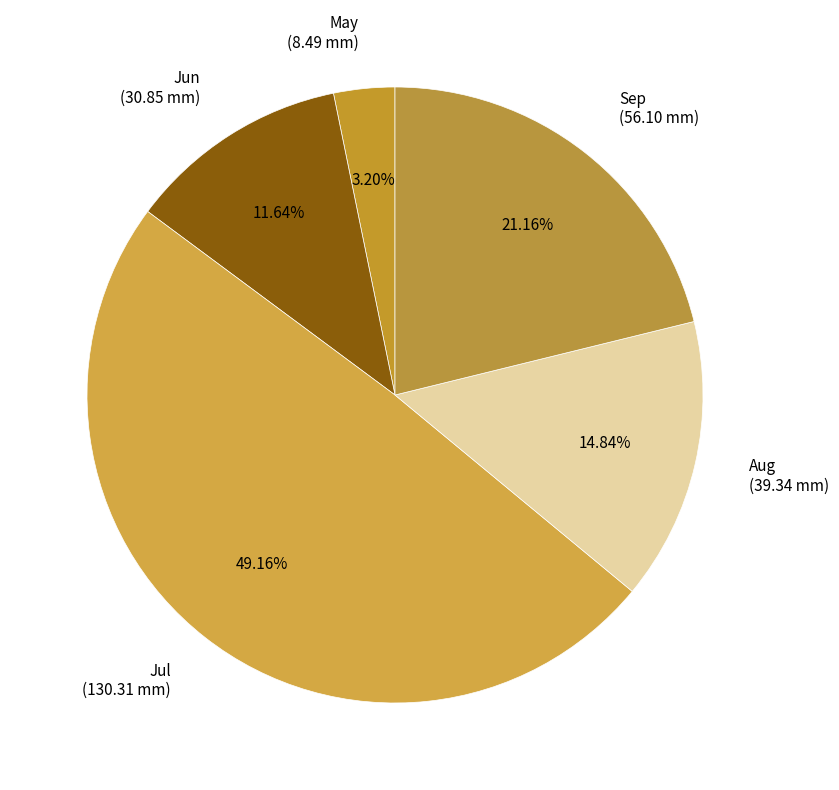

What is the ratio of the value at Jul (130.31 mm) to the value at Aug (39.34 mm)?

3.3